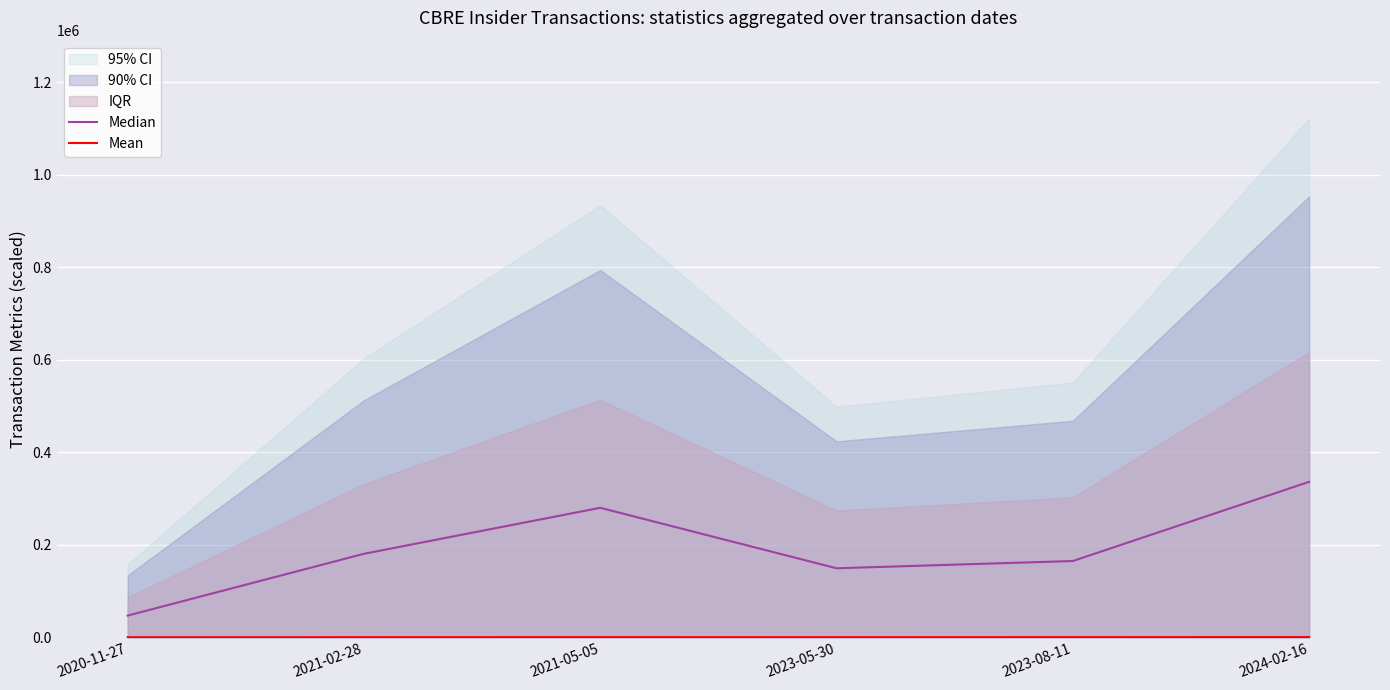

How many data points in Median are above 180925?

3